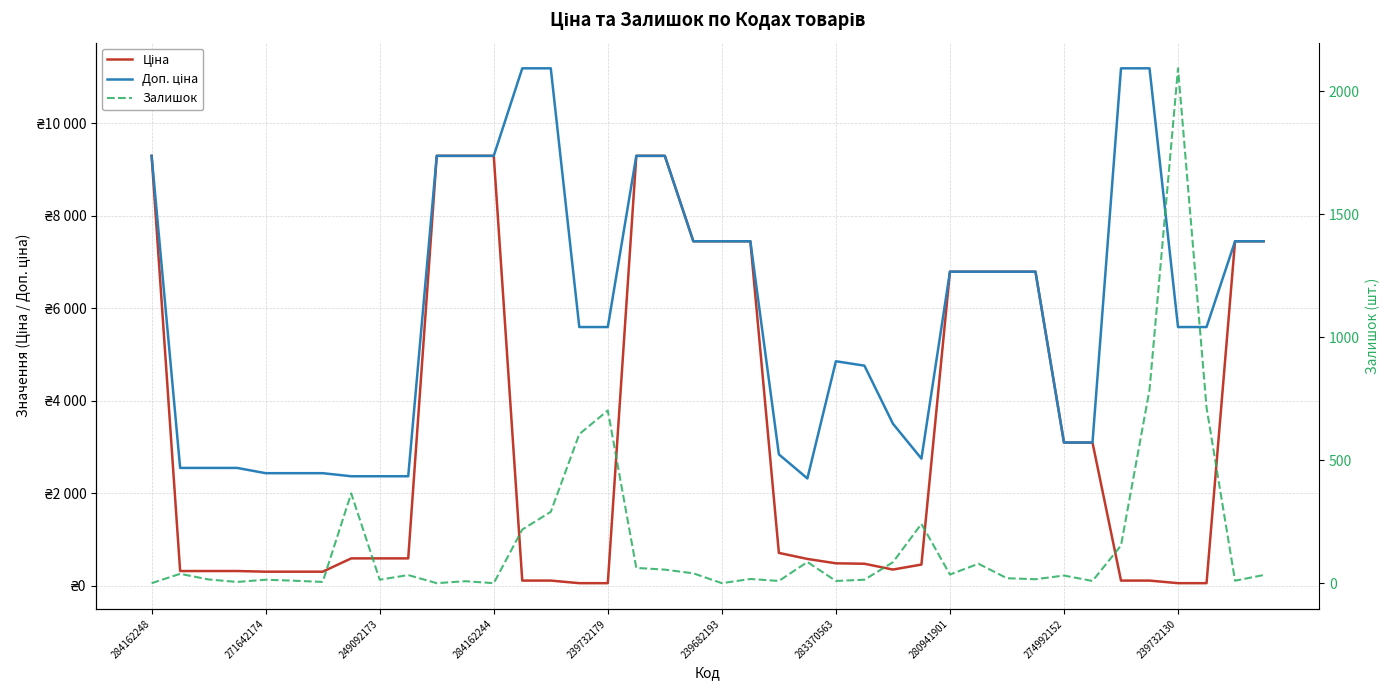

Rank the series by their average value, from highest to lowest.

Доп. ціна, Ціна, Залишок